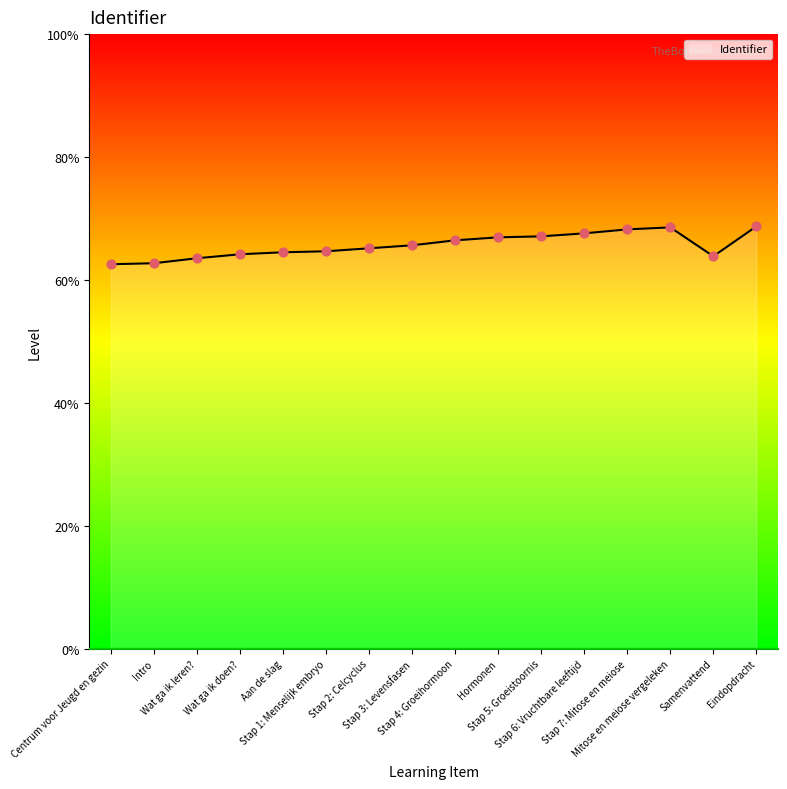

Approximately how many times larger is the value at Mitose en meiose vergeleken compared to Aan de slag?

1.0